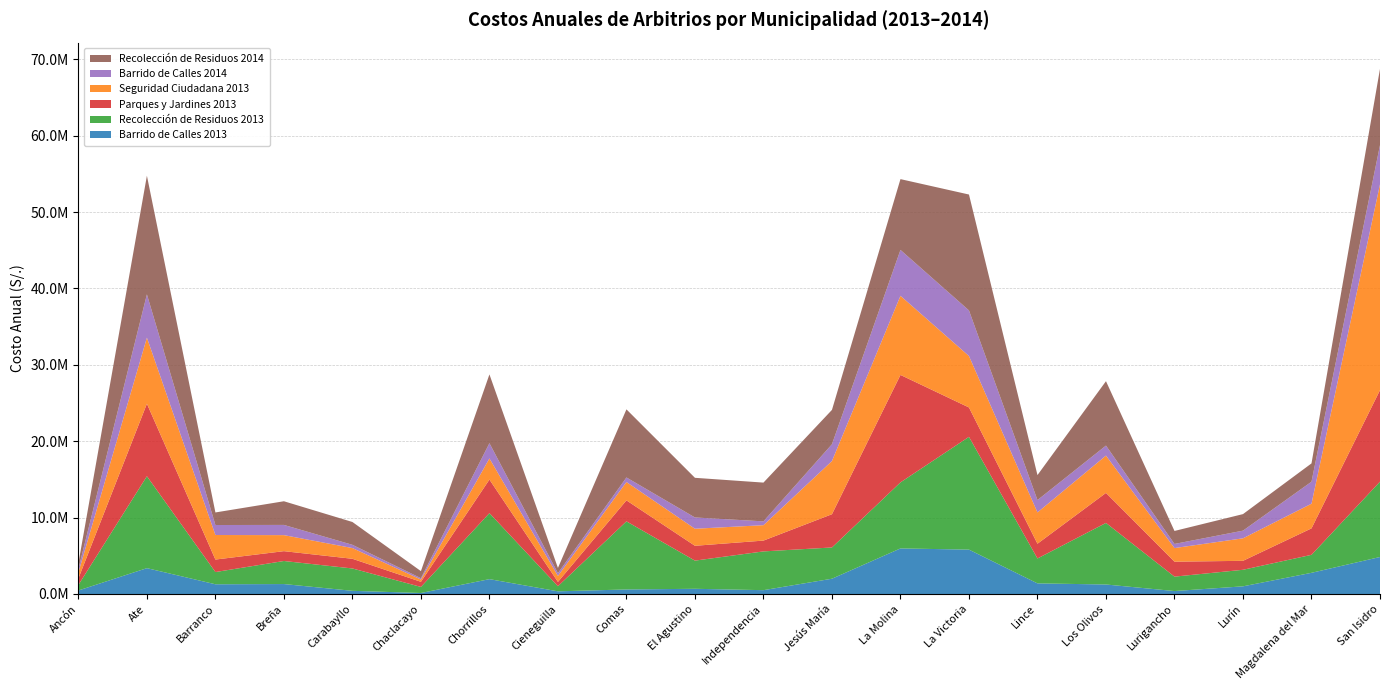

Reading right to left, what are all the values shown in this chart?

Barrido de Calles 2013: 4843626.6	2773318.1	1003425.7	386104.0	1245032.1	1390722.6	5810098.0	5965446.2	2001466.2	501488.7	681622.6	594091.8	349320.0	1945780.1	131219.0	415849.1	1301613.4	1273132.5	3384033.1	460305.9
Recolección de Residuos 2013: 9862934.6	2354589.9	2165960.7	1887607.4	8058818.5	3259345.5	14763323.8	8647134.3	4090340.7	5074181.9	3687419.1	8916483.7	669497.7	8639702.9	795291.2	2926836.0	3018729.9	1600192.8	12034519.1	727655.4
Parques y Jardines 2013: 11979678.1	3464306.0	1174312.5	1957541.0	3930421.2	1931781.0	3847213.3	14067689.4	4353227.9	1416305.1	1943303.8	2747500.6	568073.2	4395751.1	669479.8	1266877.6	1288021.4	1635631.7	9491829.2	854506.5
Seguridad Ciudadana 2013: 26947465.7	3228253.9	2946136.9	1782091.1	4885961.4	4097955.6	6734620.3	10358341.0	6963595.6	2016289.1	2231418.2	2403032.7	780574.5	2764279.8	297499.8	1405034.3	2099043.2	3213884.9	8650332.8	793756.9
Barrido de Calles 2014: 5134368.7	2881677.2	1003425.7	540110.0	1311063.2	1614538.1	5970456.8	6007038.4	2200205.3	501488.7	1475750.3	594091.8	358961.2	1999483.7	176749.8	424457.2	1335845.8	1308271.0	5664888.8	460305.9
Recolección de Residuos 2014: 9977599.6	2395148.6	2165960.7	1700274.0	8429066.4	3272693.1	15170791.5	9267379.8	4494267.4	5074181.9	5190899.5	8916483.7	687975.9	9002586.3	923113.8	2987421.5	3098122.5	1644358.2	15534530.6	727655.4